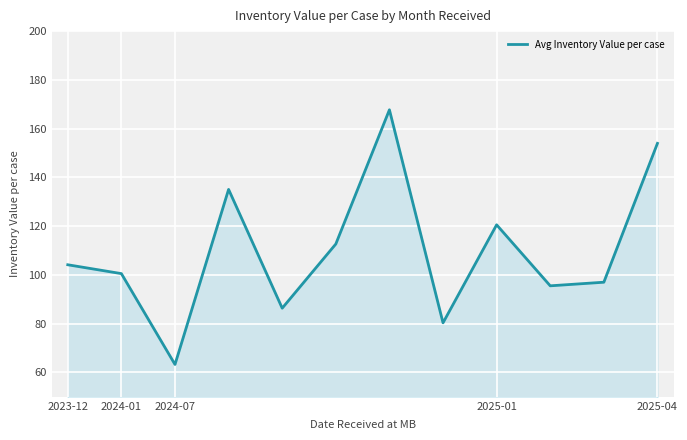

What is the smallest value displayed?

63.3